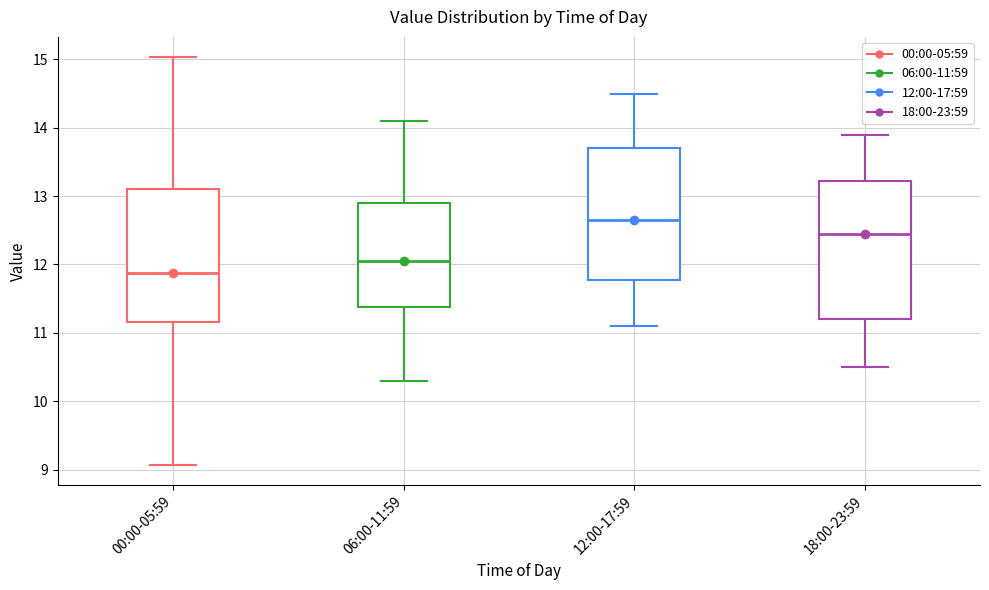

Reading left to right, transcribe this box plot: for each box, give where its median line is, the range the box spans, and where its two whiskers end, as read against the y-axis. The values are not printed on the chart, so give them approximately, as read against the axis.

00:00-05:59: median 11.9, box 11.2 to 13.1, whiskers 9.1 to 15.0
06:00-11:59: median 12.1, box 11.4 to 12.9, whiskers 10.3 to 14.1
12:00-17:59: median 12.7, box 11.8 to 13.7, whiskers 11.1 to 14.5
18:00-23:59: median 12.5, box 11.2 to 13.2, whiskers 10.5 to 13.9